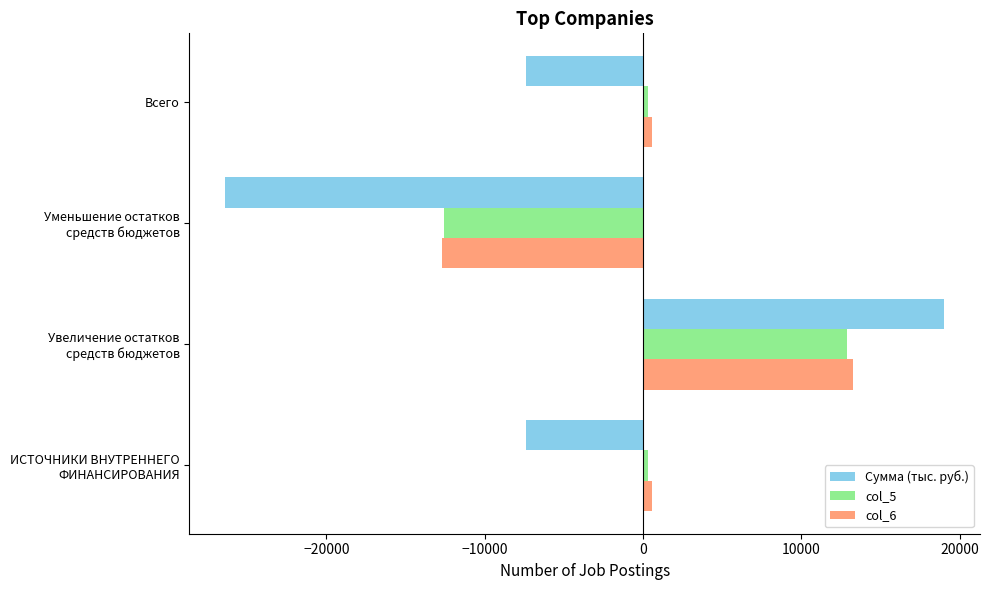

What is the difference between the maximum and minimum values in the Сумма (тыс. руб.) series?

45386.0